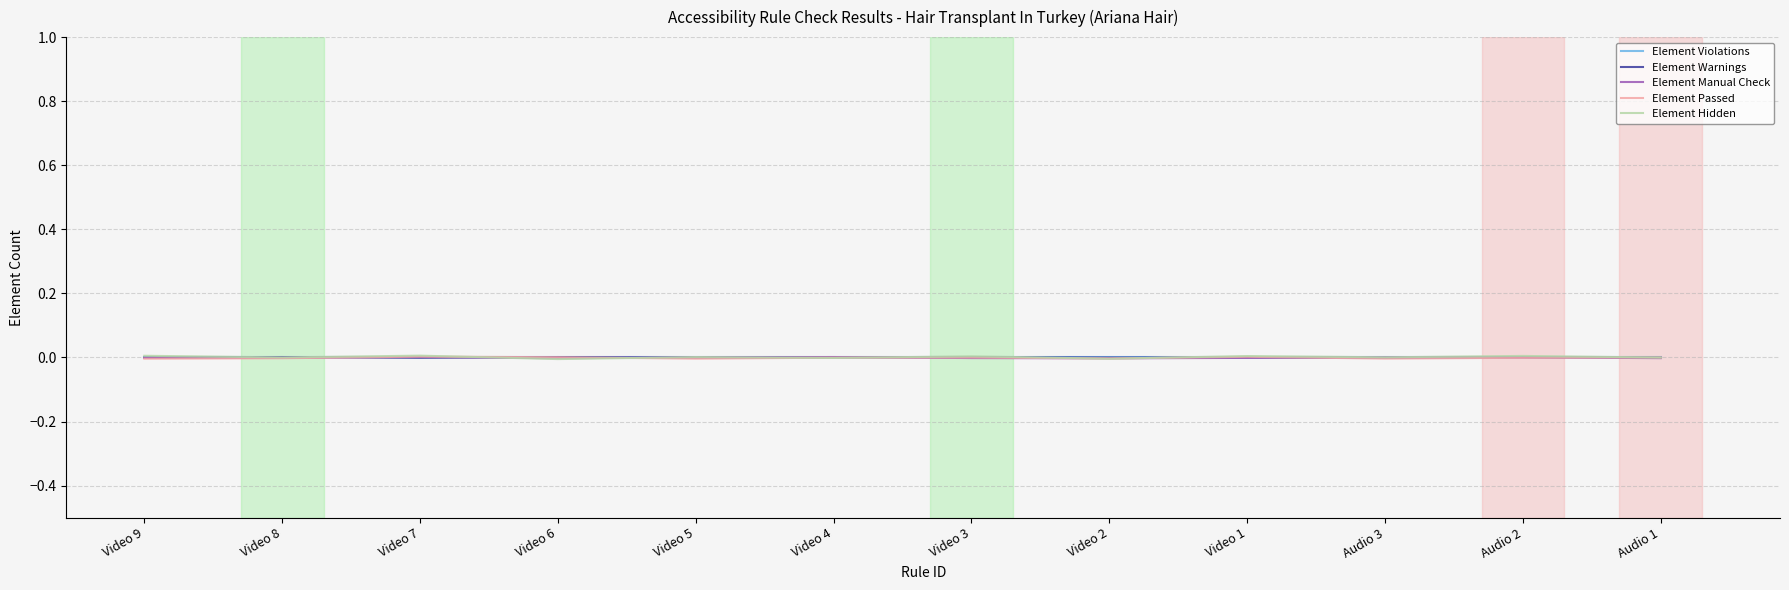

List the labels in order of Element Manual Check value, largest first.

Video 7, Video 4, Audio 3, Video 5, Audio 2, Video 8, Video 1, Video 9, Video 3, Audio 1, Video 6, Video 2